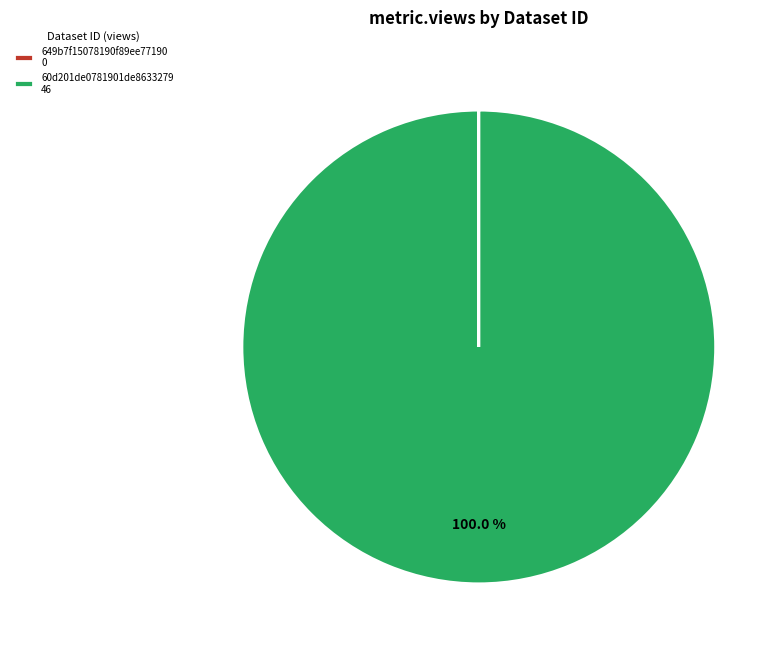

Is there any slice that represents more than half of the pie?

Yes